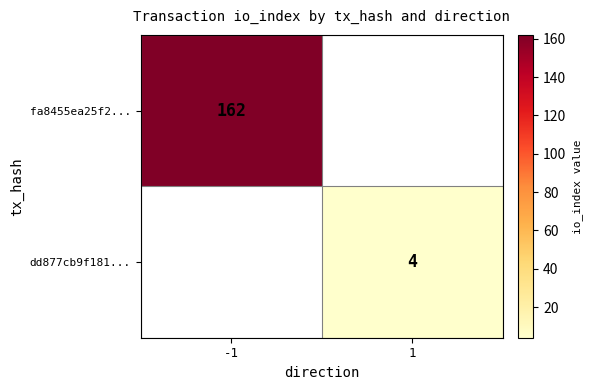

The value of fa8455ea25f2... at -1 is 162. True or false?

True